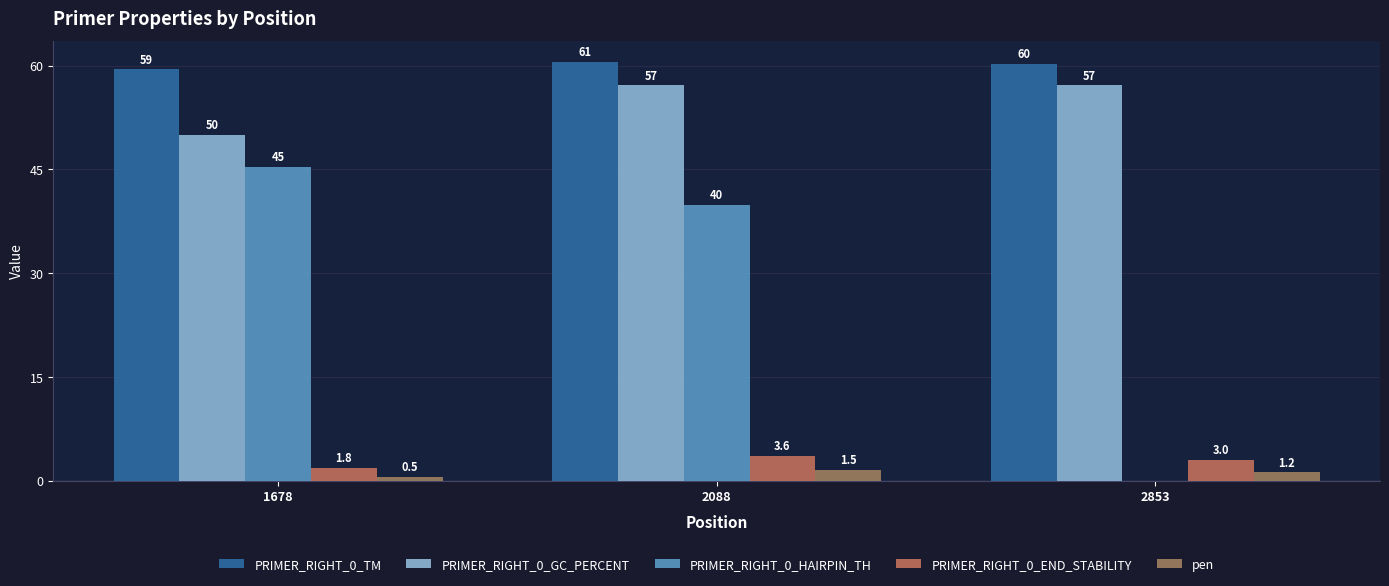

What are all the series names shown in the legend?

PRIMER_RIGHT_0_TM, PRIMER_RIGHT_0_GC_PERCENT, PRIMER_RIGHT_0_HAIRPIN_TH, PRIMER_RIGHT_0_END_STABILITY, pen